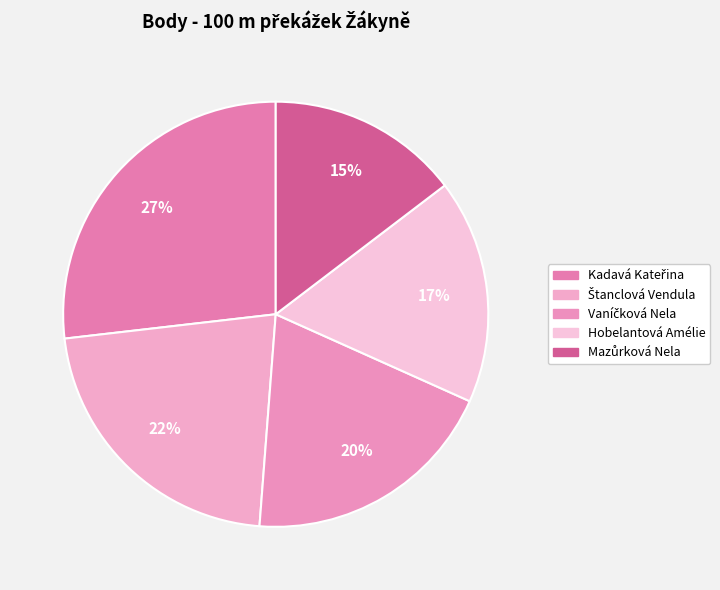

The Štanclová Vendula slice represents 36% of the pie. True or false?

False